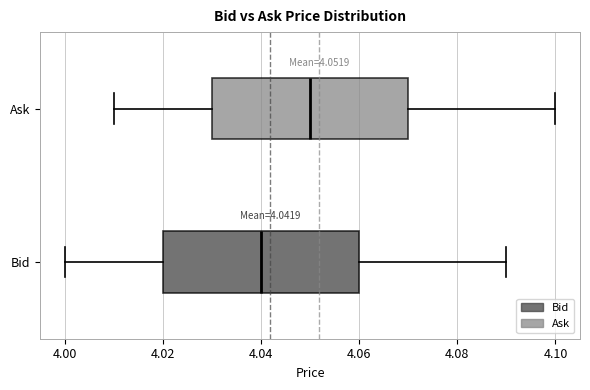

Which box has the furthest to the right median line?

Ask